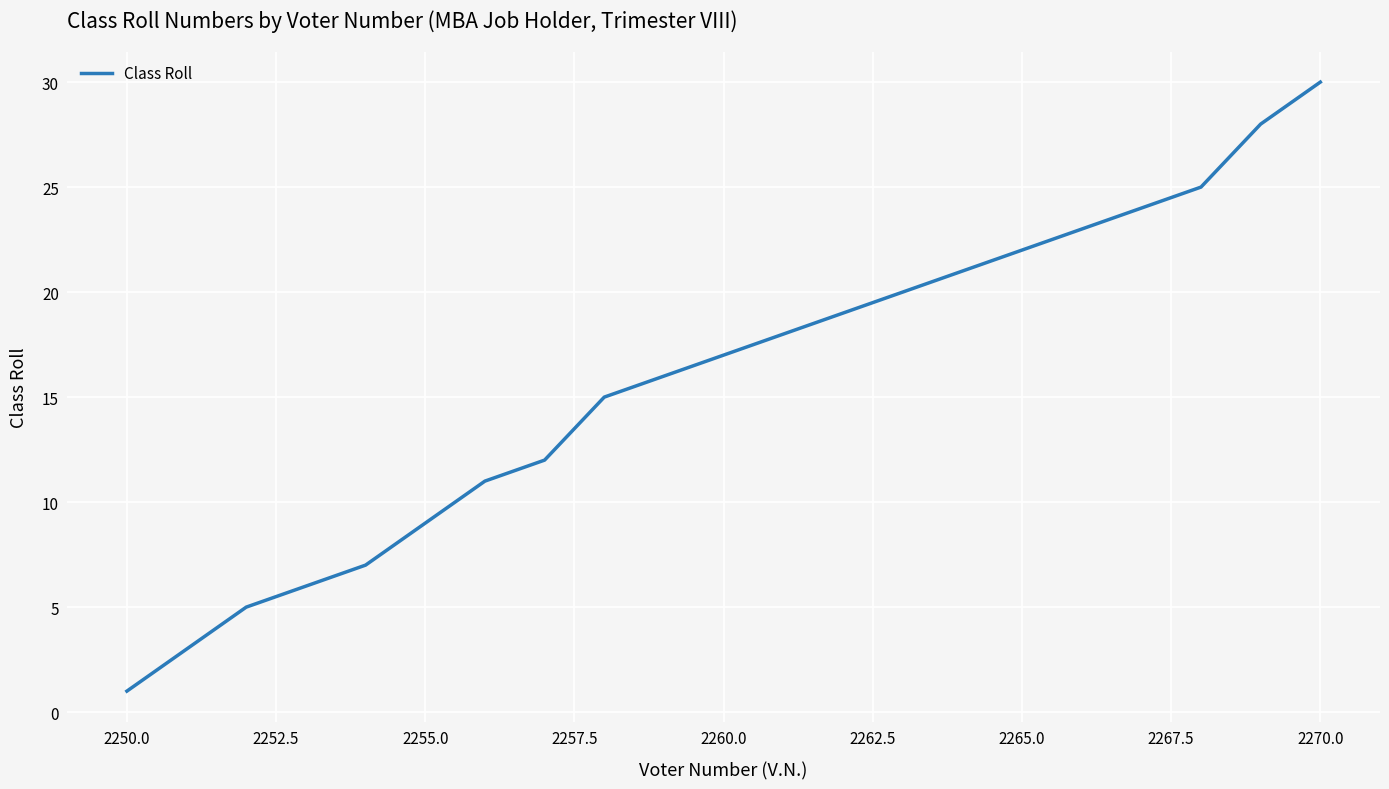

Reading right to left, extract all data points from this chart.

30	28	25	24	23	22	21	20	19	18	17	16	15	12	11	9	7	6	5	3	1